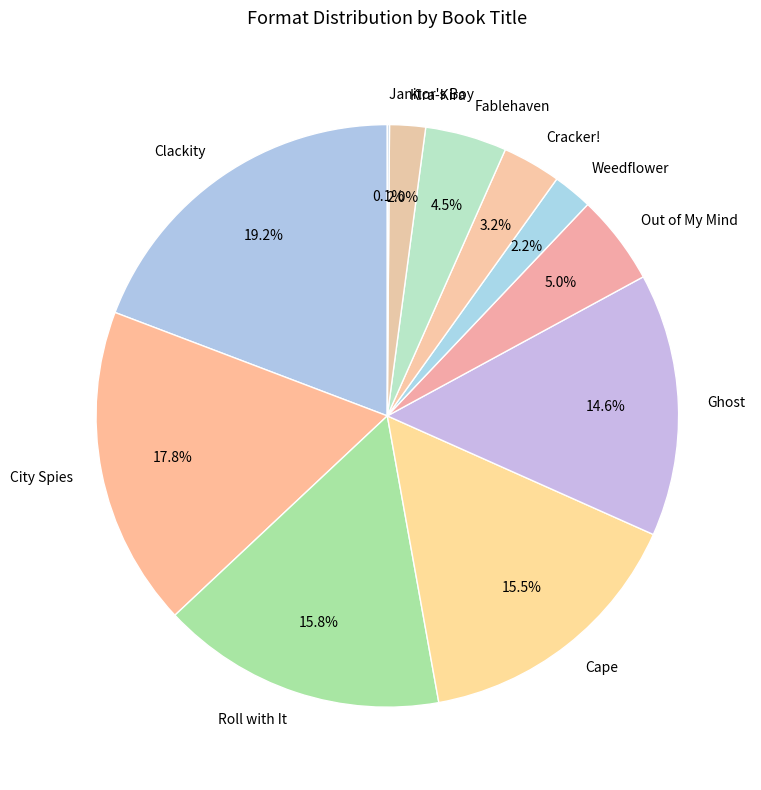

Which has a higher value, Cracker! or Fablehaven?

Fablehaven